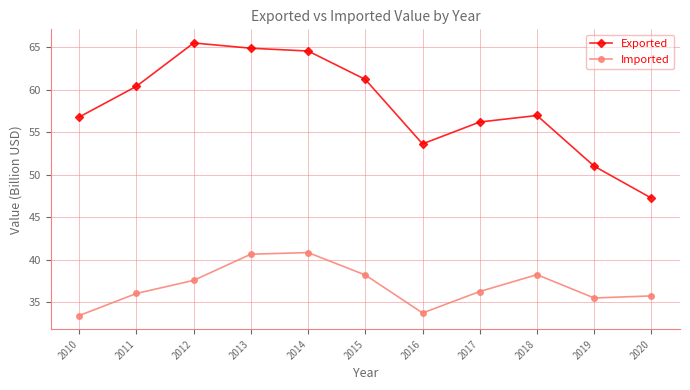

What is the total value across all series at 2011?

96.4